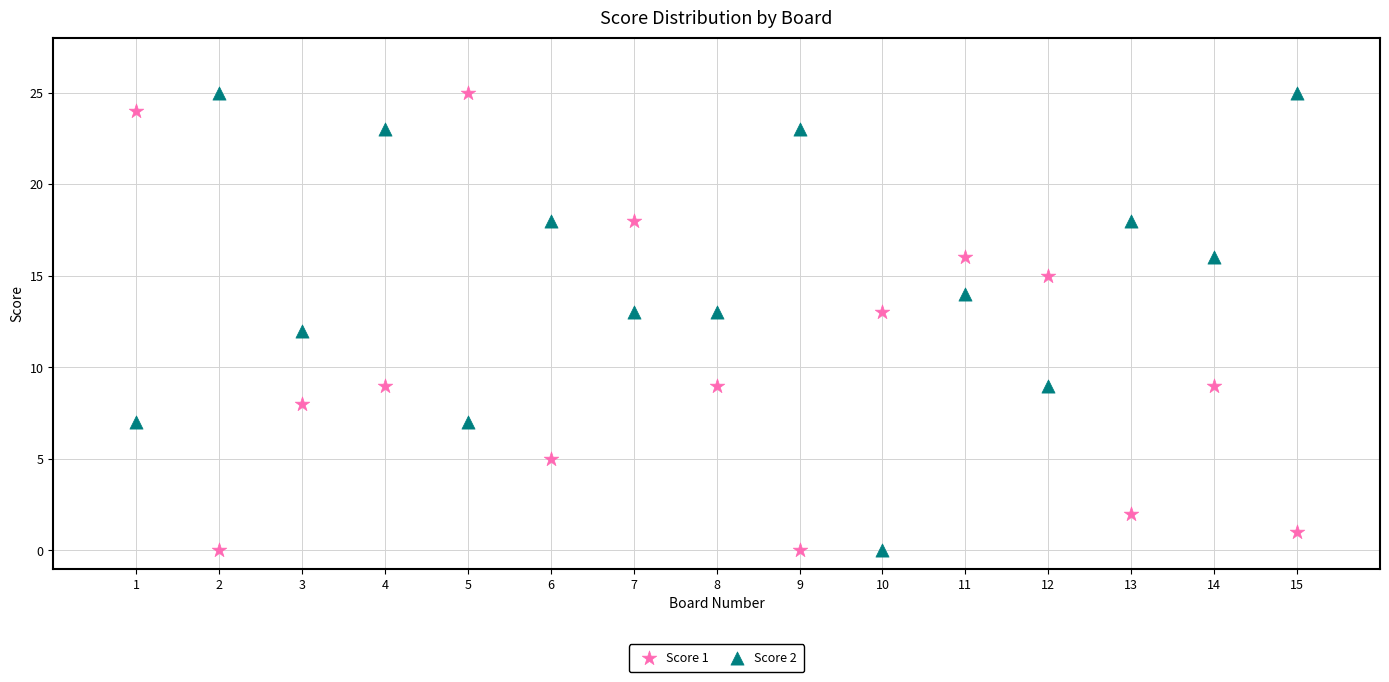

Across all data points, what is the range of Y values (max minus min)?

25